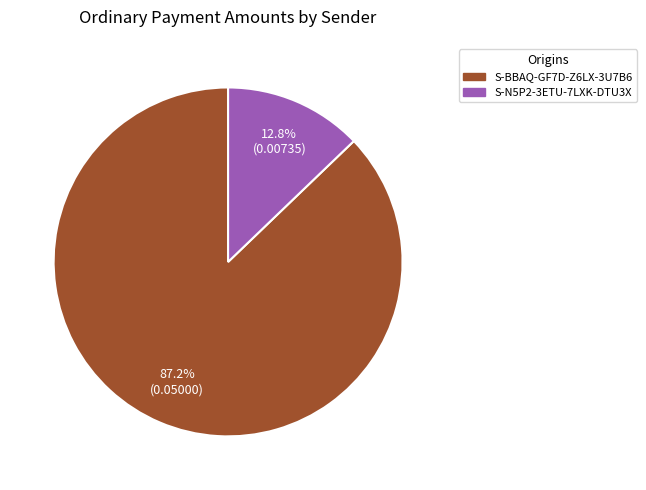

The S-N5P2-3ETU-7LXK-DTU3X slice represents 22% of the pie. True or false?

False